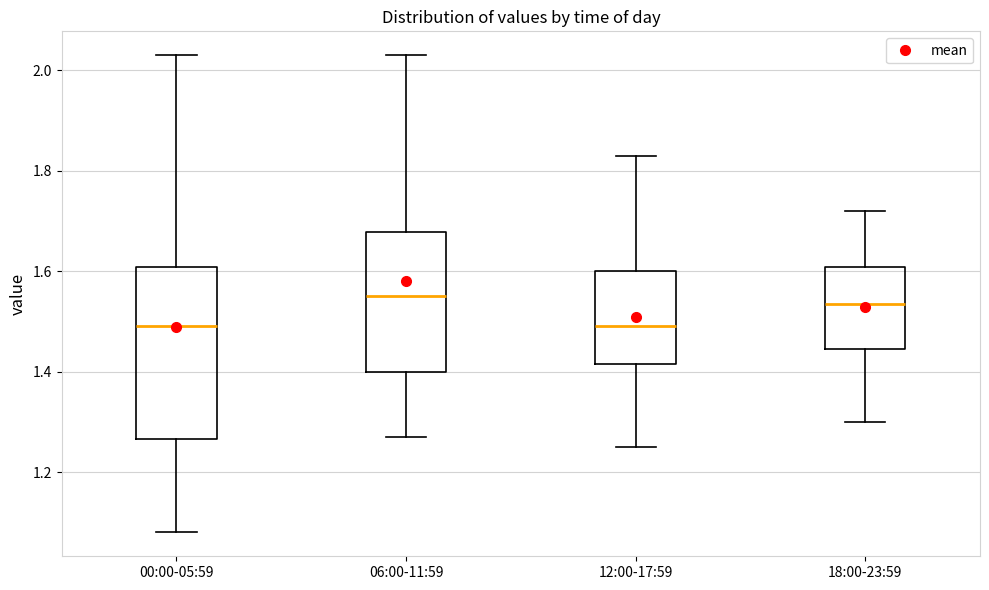

Which box is the tallest, from its lower edge to its upper edge?

00:00-05:59